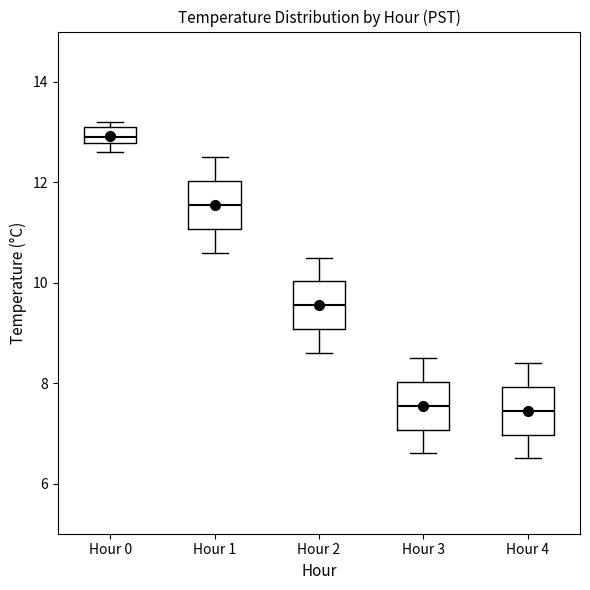

Which box has the highest median line?

Hour 0